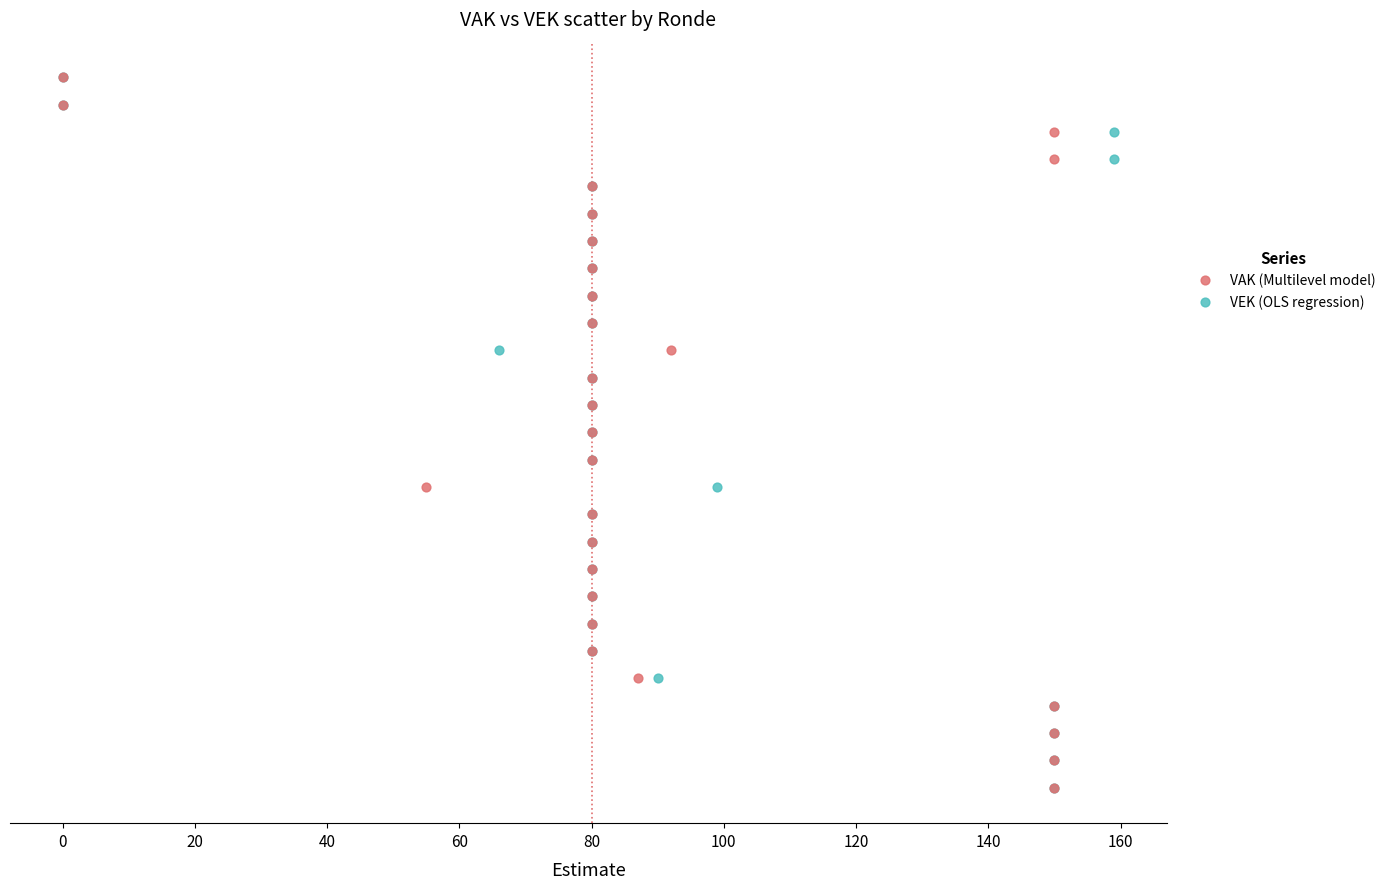

What are all the series names shown in the legend?

VAK (Multilevel model), VEK (OLS regression)